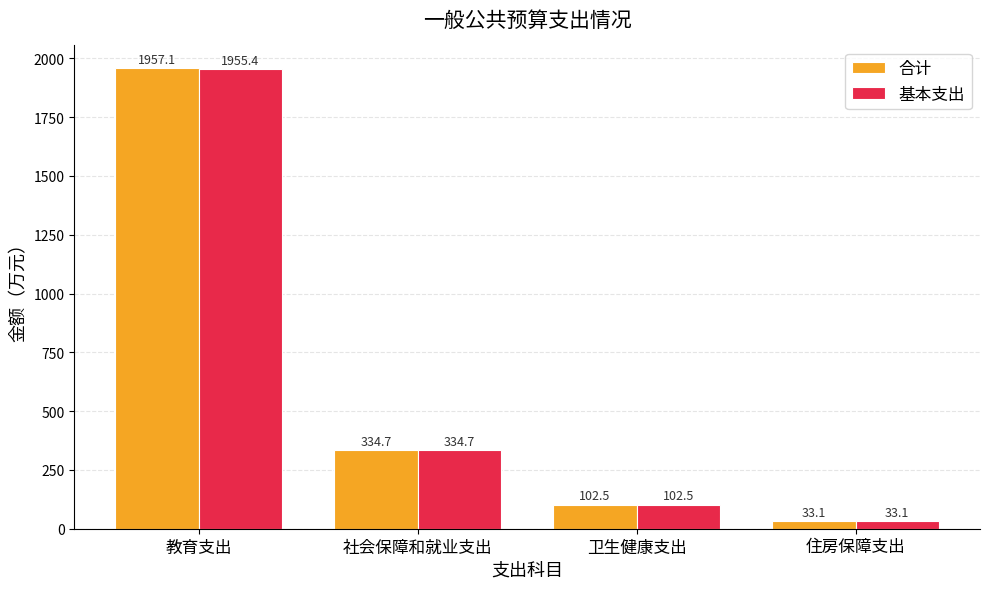

Which category has the lowest value across all series?

住房保障支出